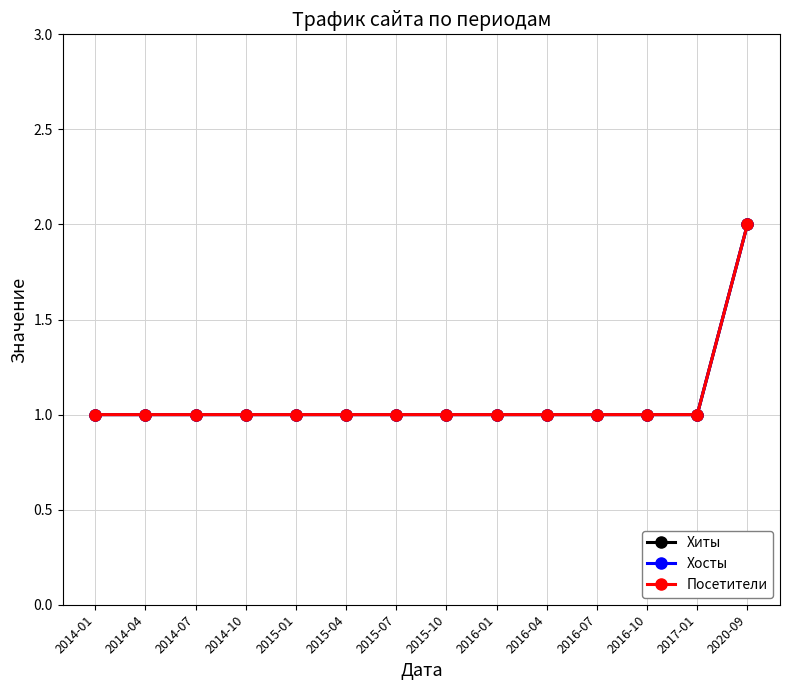

Does the chart have visible grid lines?

Yes